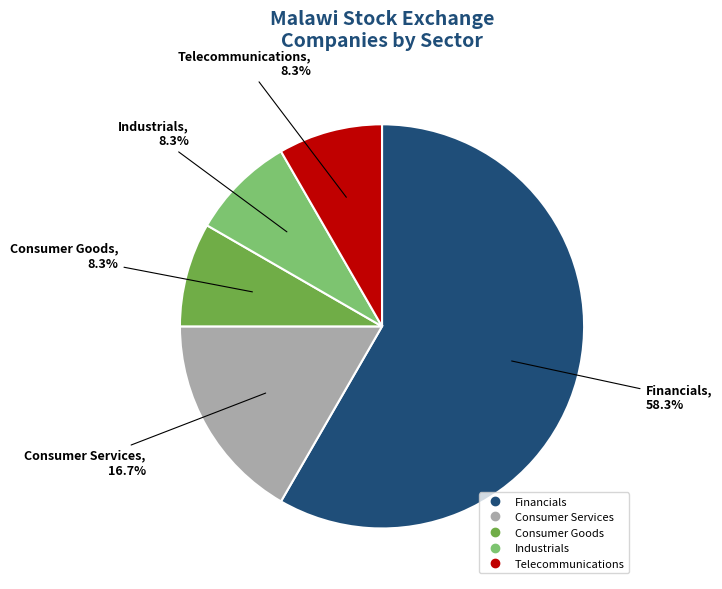

What is the largest slice in the pie chart?

Financials